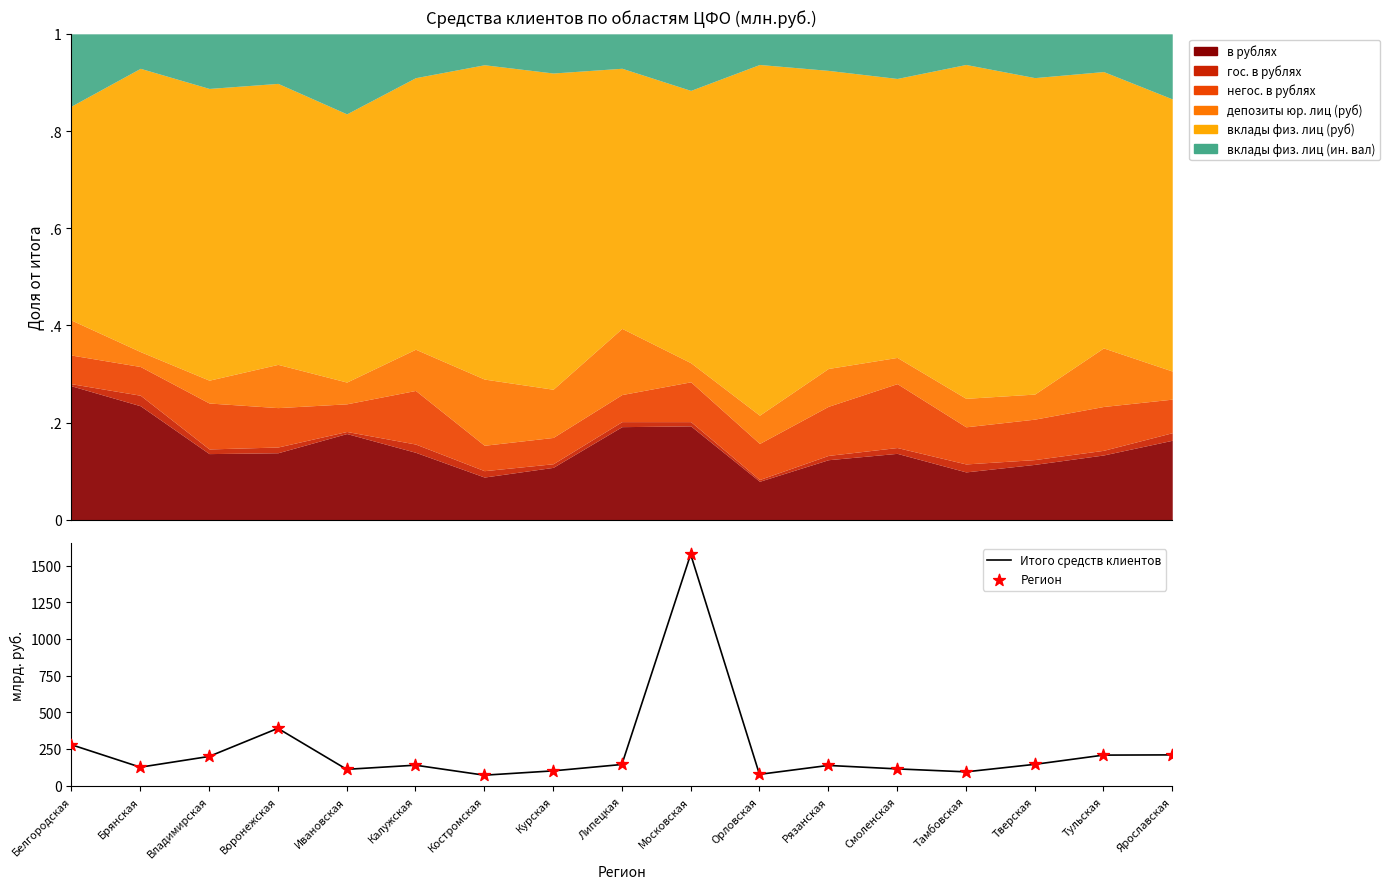

What are all the series names shown in the legend?

Итого средств клиентов, Регион